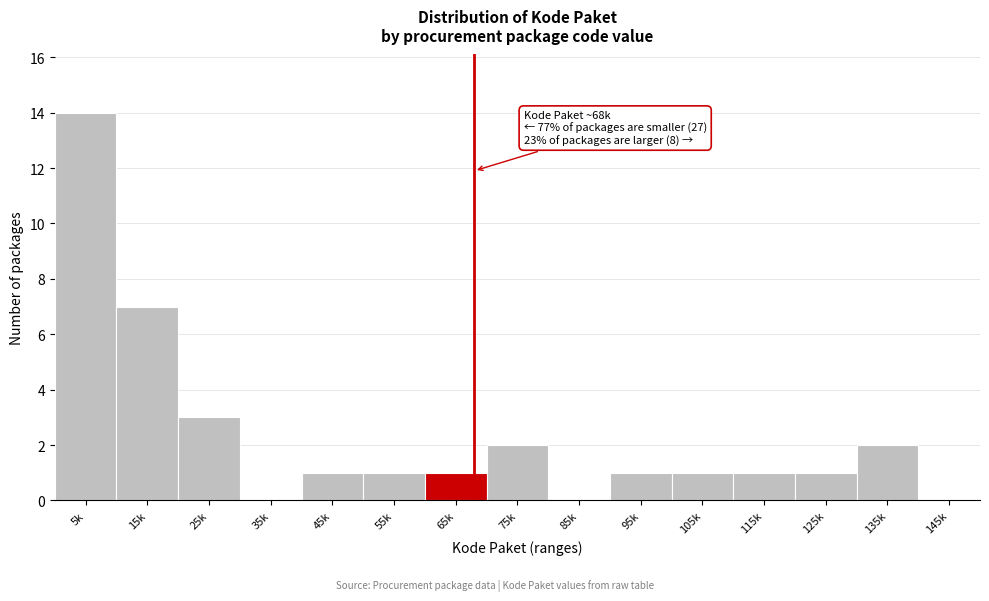

Reading left to right, list all the values displayed in this chart.

5k=14	15k=7	25k=3	35k=0	45k=1	55k=1	65k=1	75k=2	85k=0	95k=1	105k=1	115k=1	125k=1	135k=2	145k=0